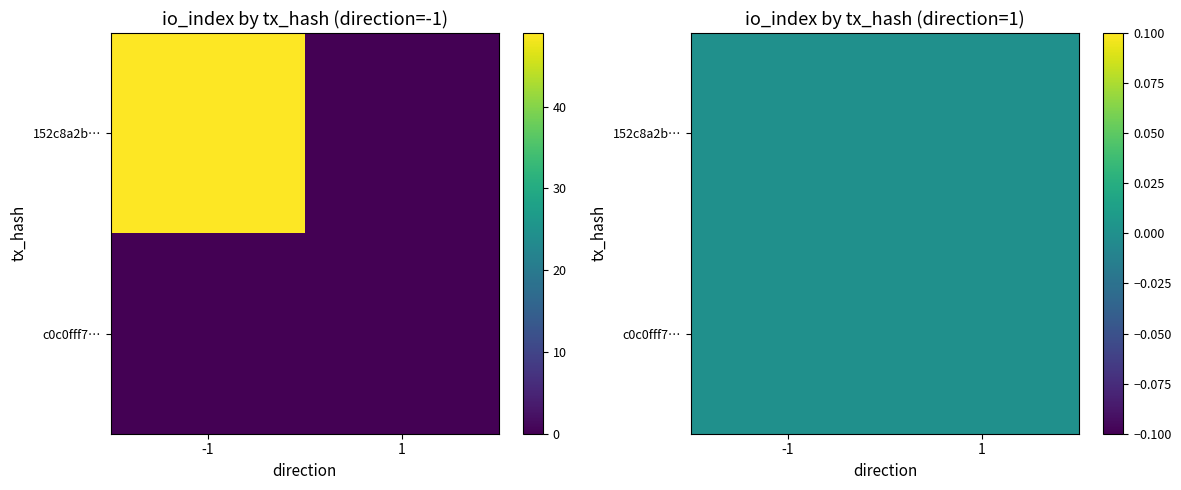

Rank the series by their average value, from highest to lowest.

152c8a2b4476983cca13ecf41ee18ef5c0383c1, c0c0fff7ad37f490a22a987dd47e1f0d30d5b8a